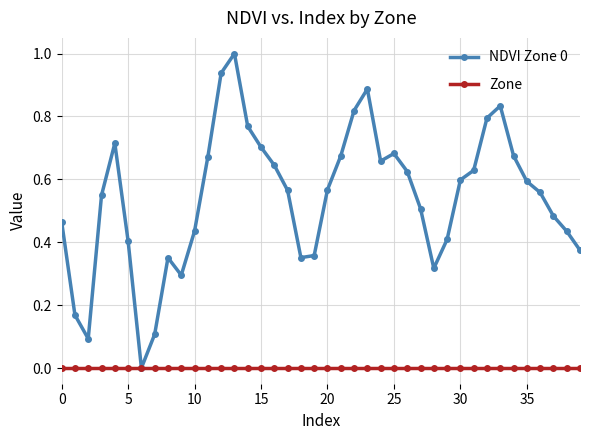

Which series has the widest spread of values?

NDVI Zone 0